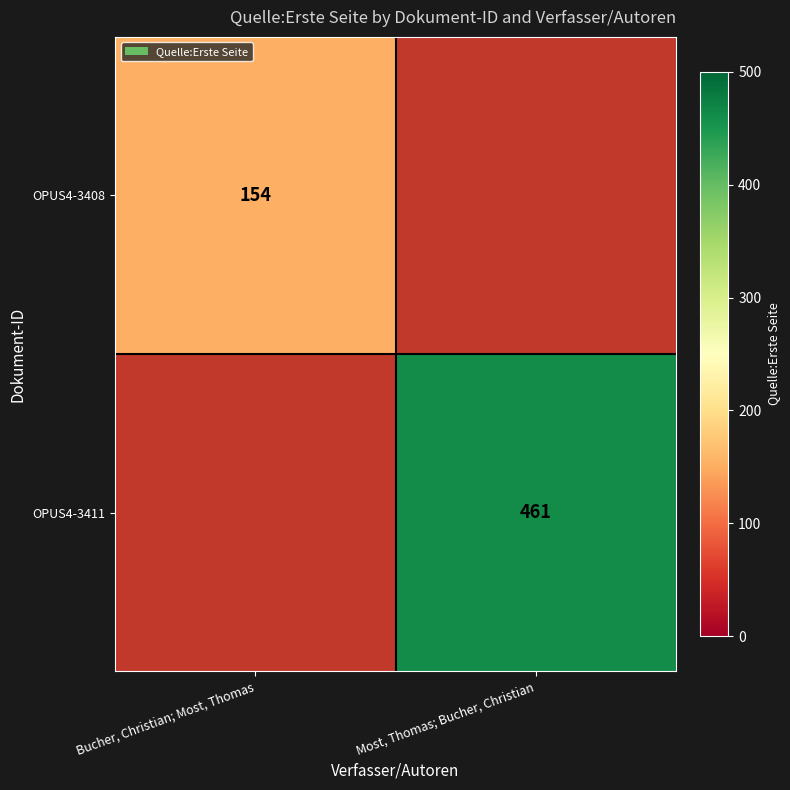

The OPUS4-3411 series shows 461 at Most, Thomas; Bucher, Christian. True or false?

True